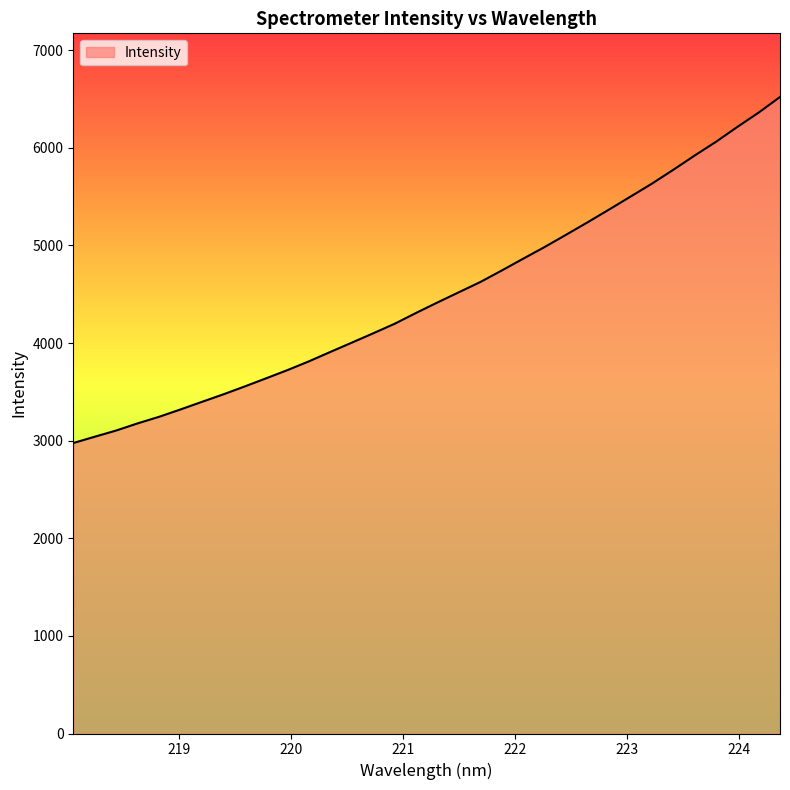

How many categories are shown in the chart?

34